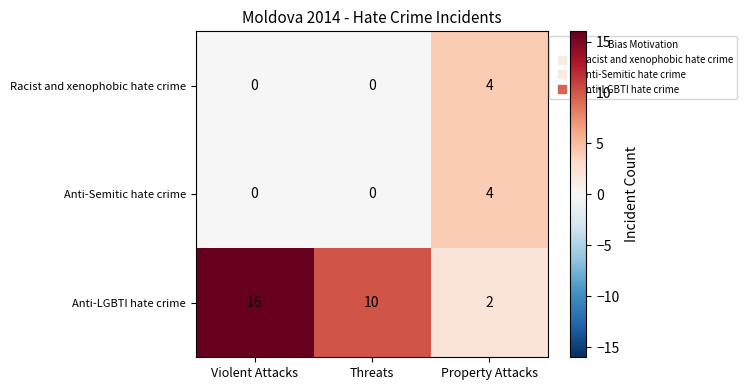

Reading right to left, transcribe all the data shown in this chart.

Racist and xenophobic hate crime: 4	0	0
Anti-Semitic hate crime: 4	0	0
Anti-LGBTI hate crime: 2	10	16